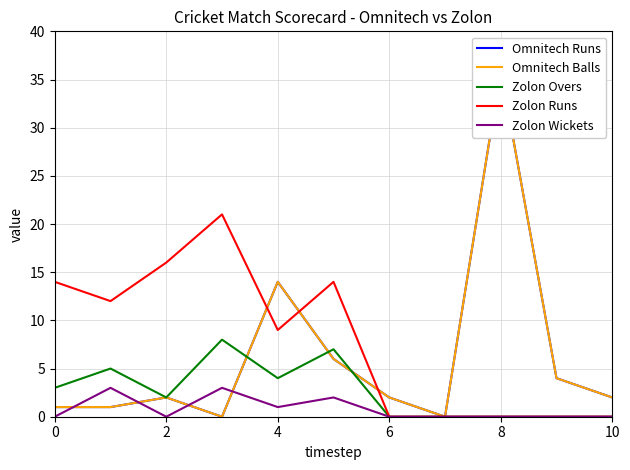

What is the maximum value for Zolon Runs?

21